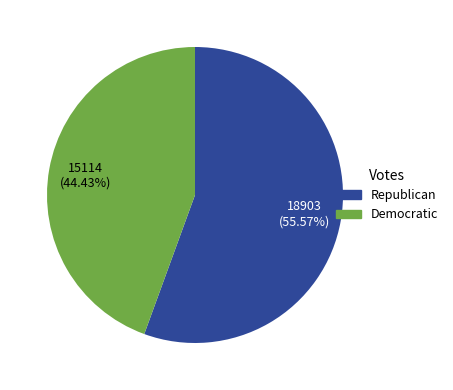

Is the sum of Republican and Democratic greater than half?

Yes